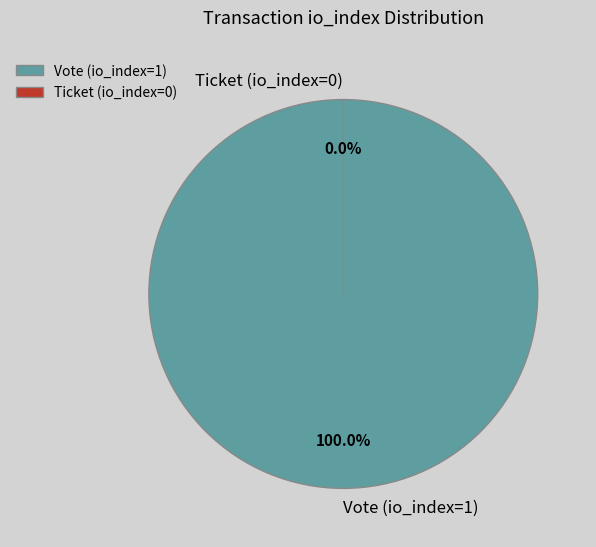

Which category has the smallest portion of the pie?

Ticket (io_index=0)